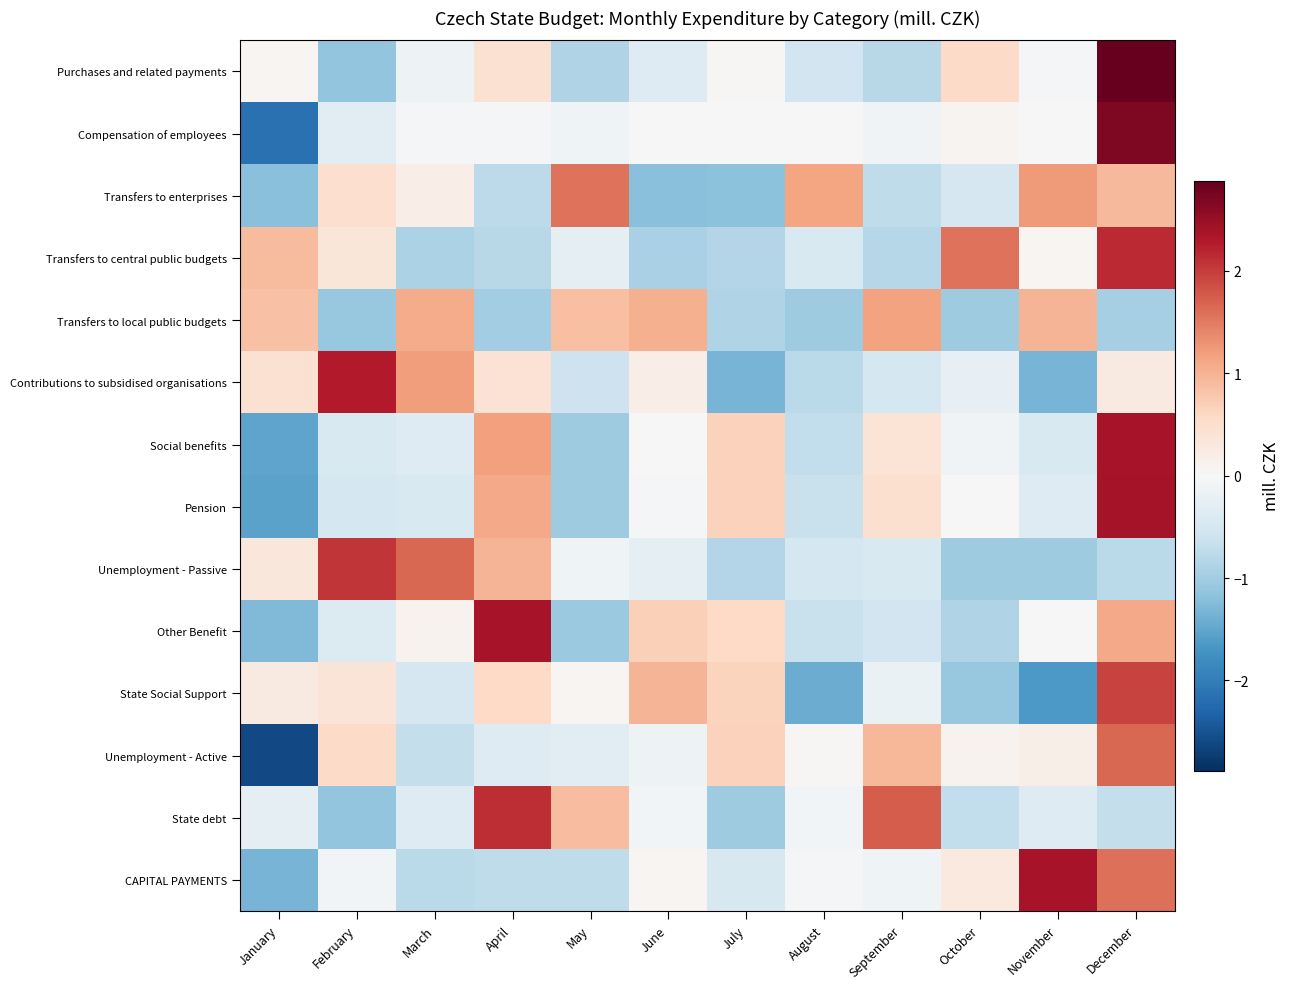

What is the maximum value shown in the chart?

2.9